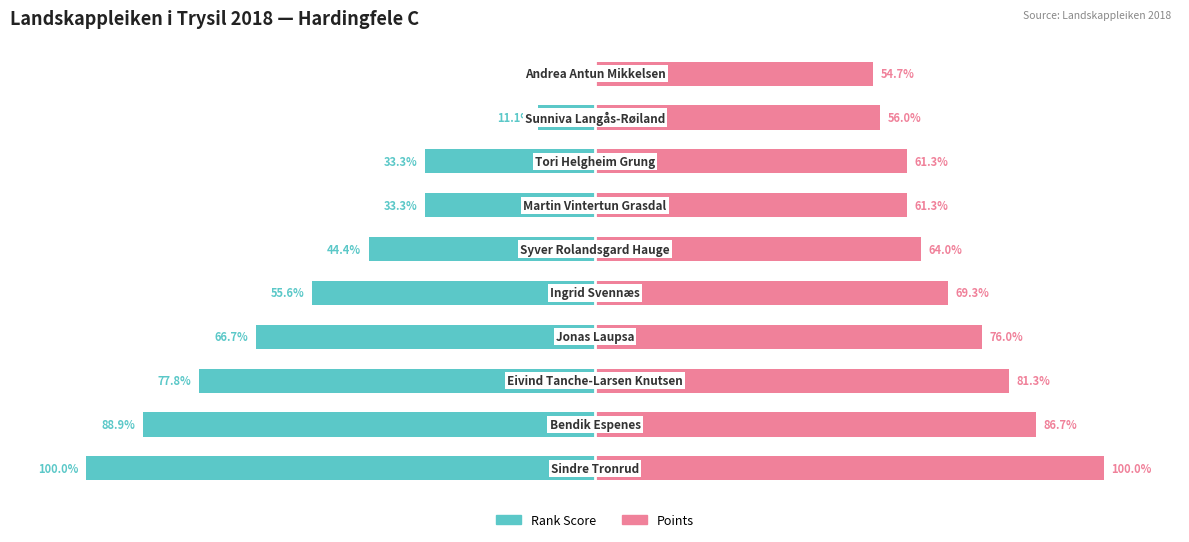

Is it true that Rank Score equals 0.0 at 9?

True